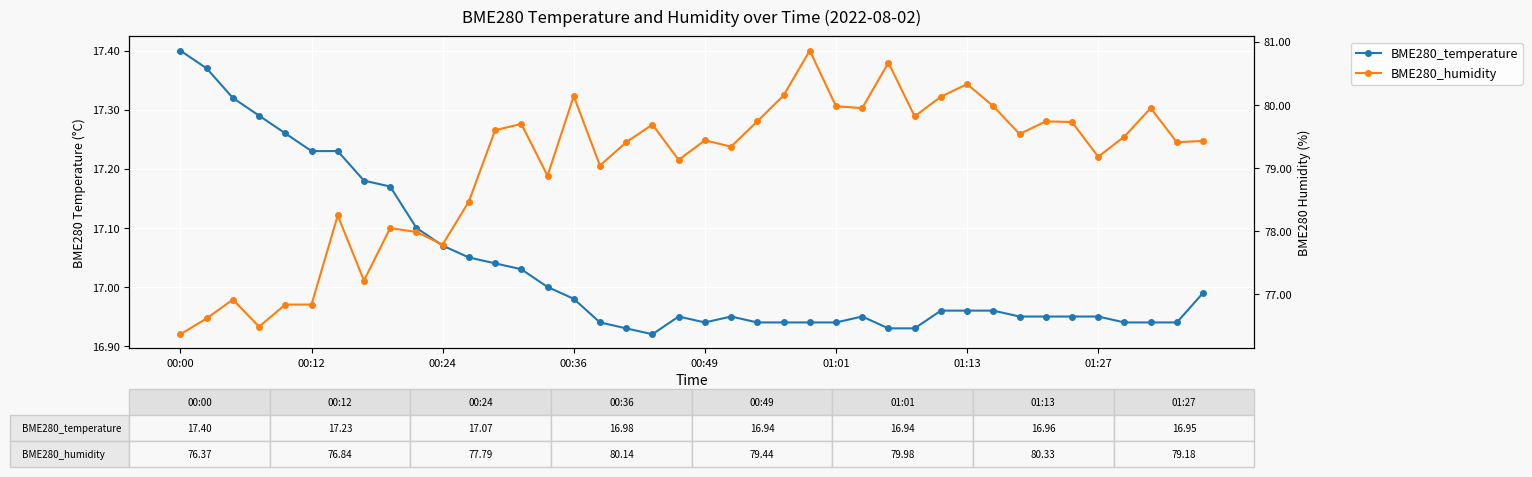

What is the value of the BME280_temperature point at the 21st from the left?

16.9